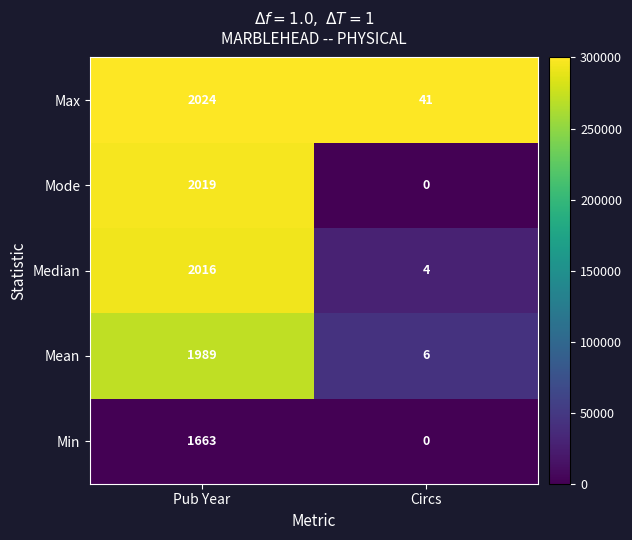

Reading left to right, extract all data points from this chart.

Max: 2024	41
Mode: 2019	0
Median: 2016	4
Mean: 1989	6
Min: 1663	0